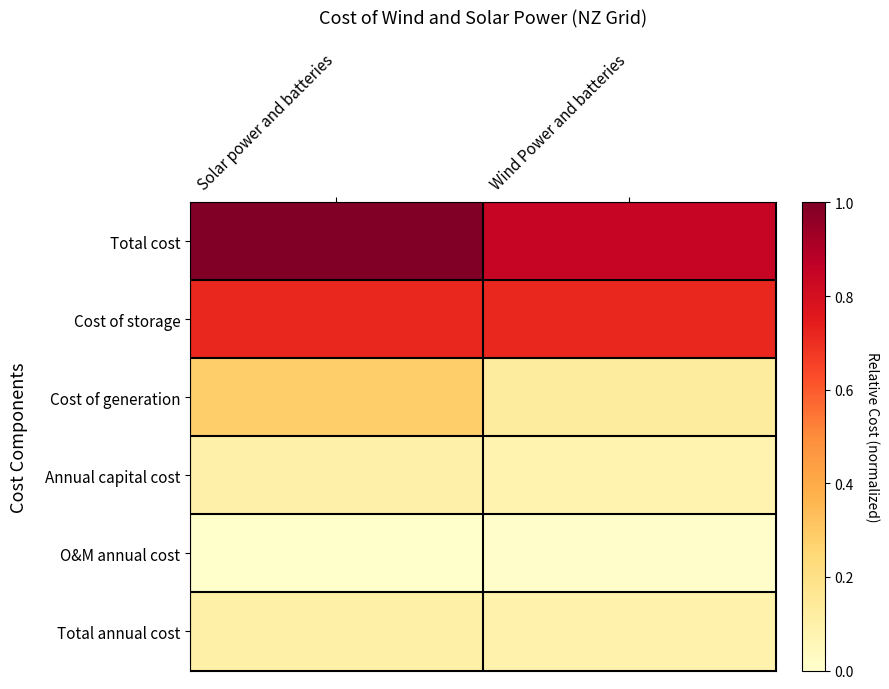

At which category is the sum across all series the highest?

Solar power and batteries